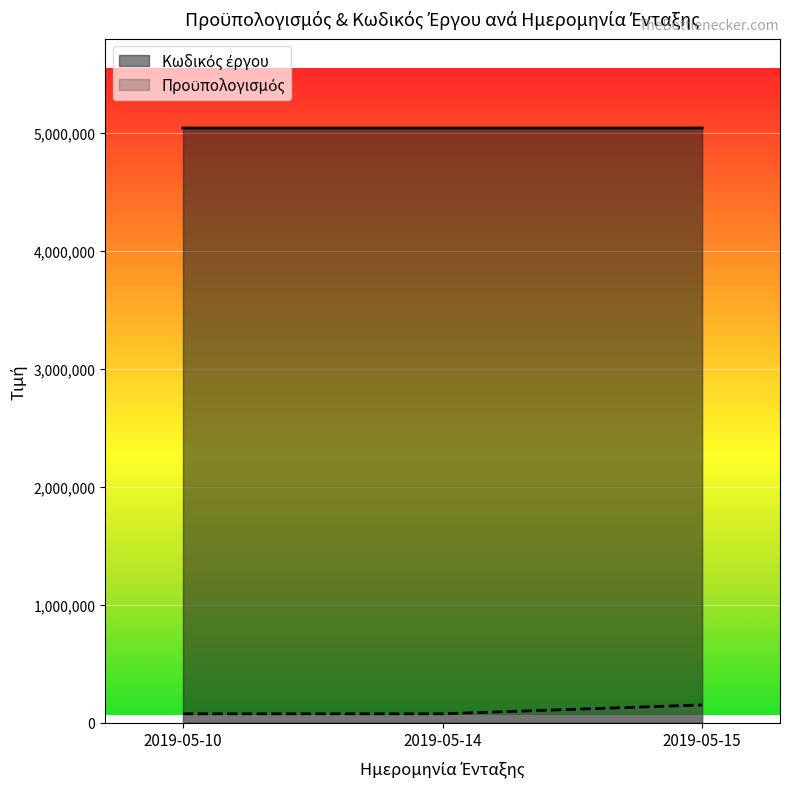

What is the value of the Προϋπολογισμός point at the 3rd from the left?

150000